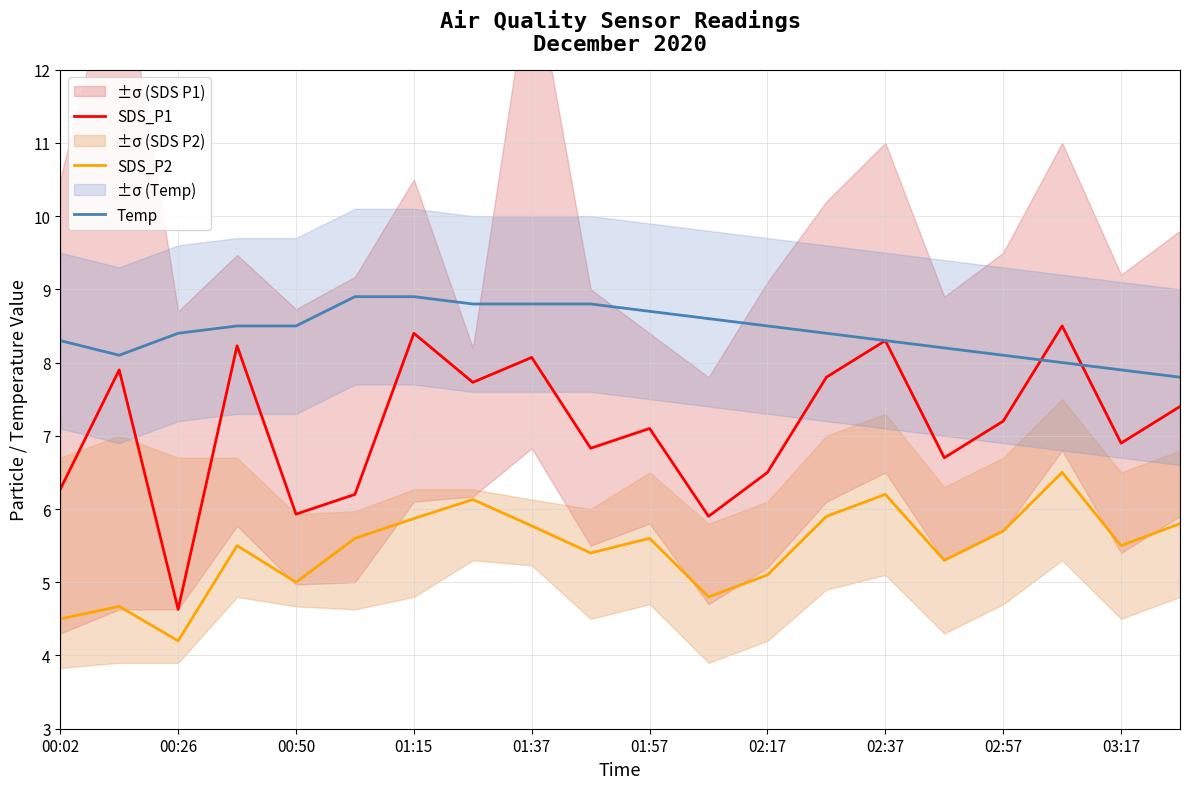

True or false: Temp and SDS_P2 intersect in this chart.

False